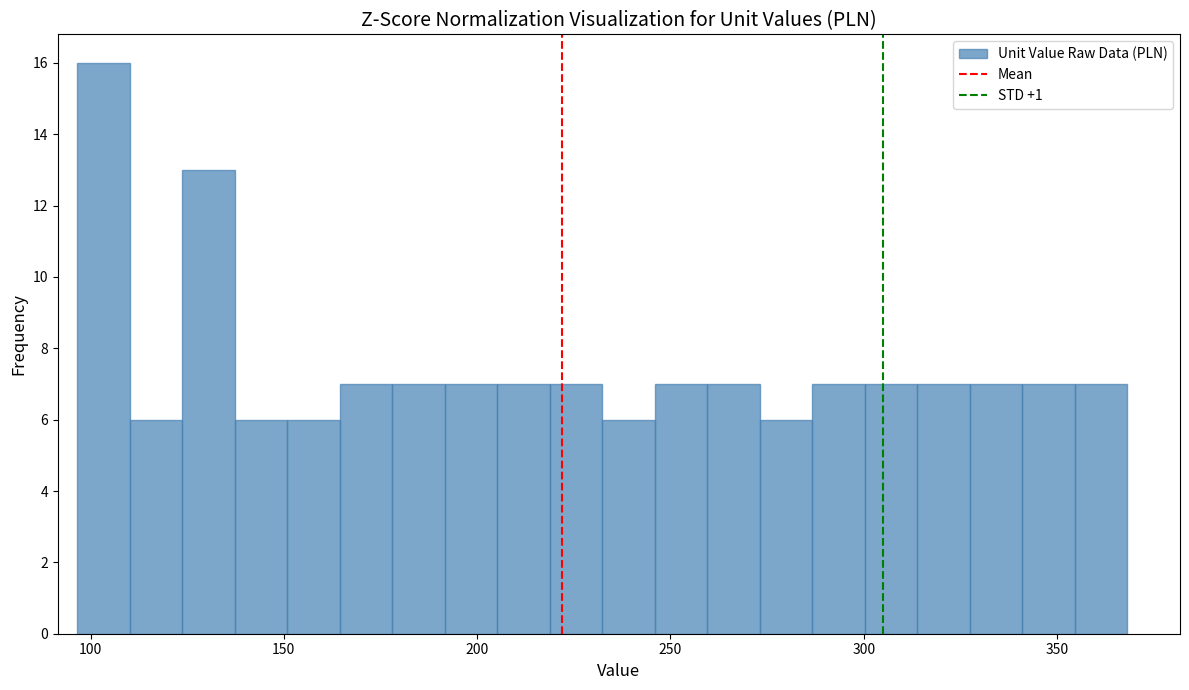

Read against the x-axis, roughly where is the centre of the tallest bar?

105